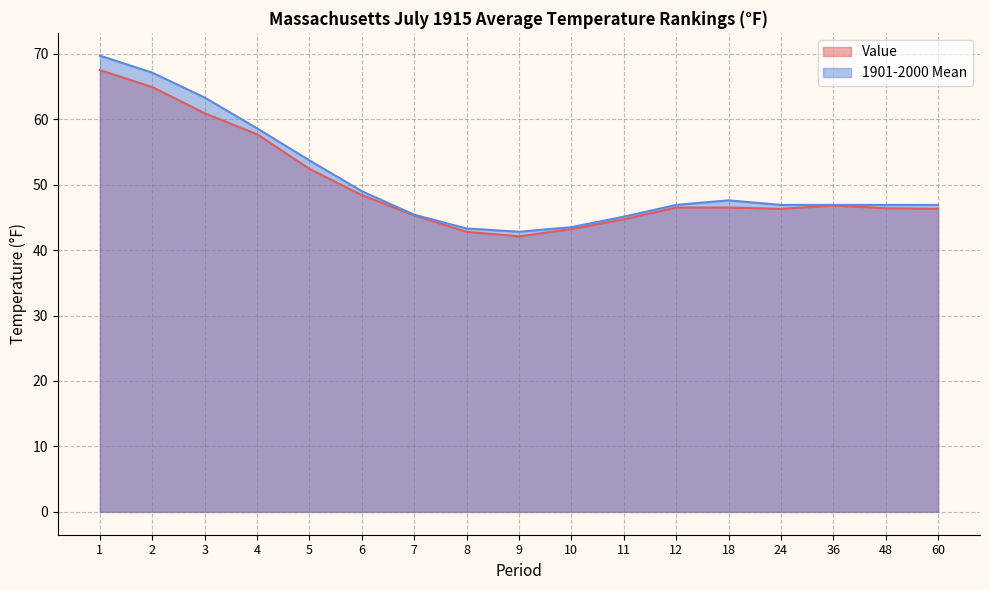

At which category is the sum across all series the highest?

1